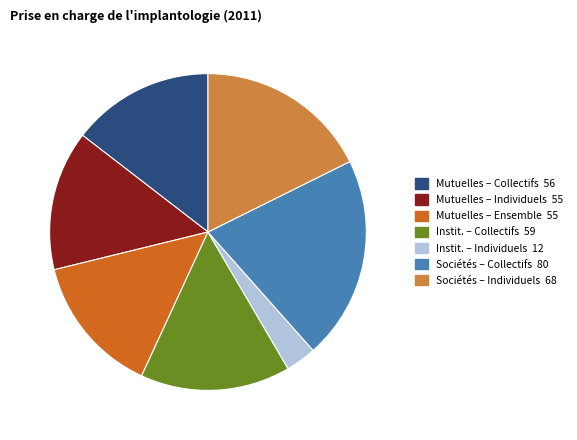

Is there any slice that represents more than half of the pie?

No